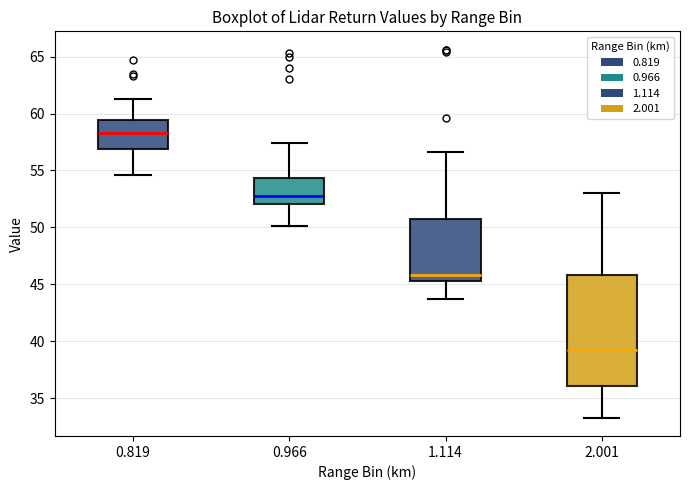

Which box's median line is the highest?

0.819